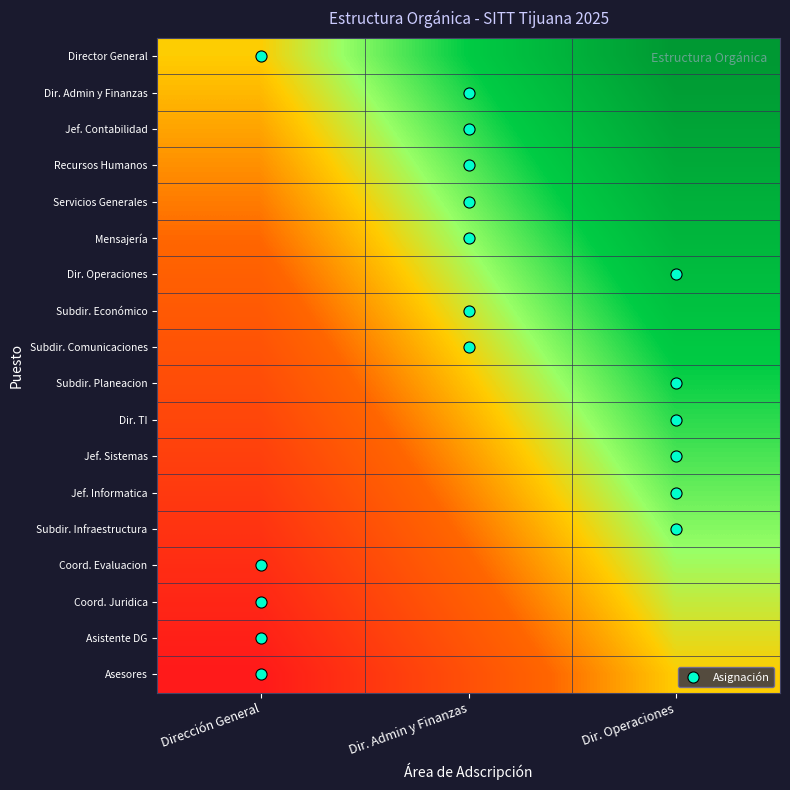

What is the difference between the highest and lowest values at Dirección General?

1.0